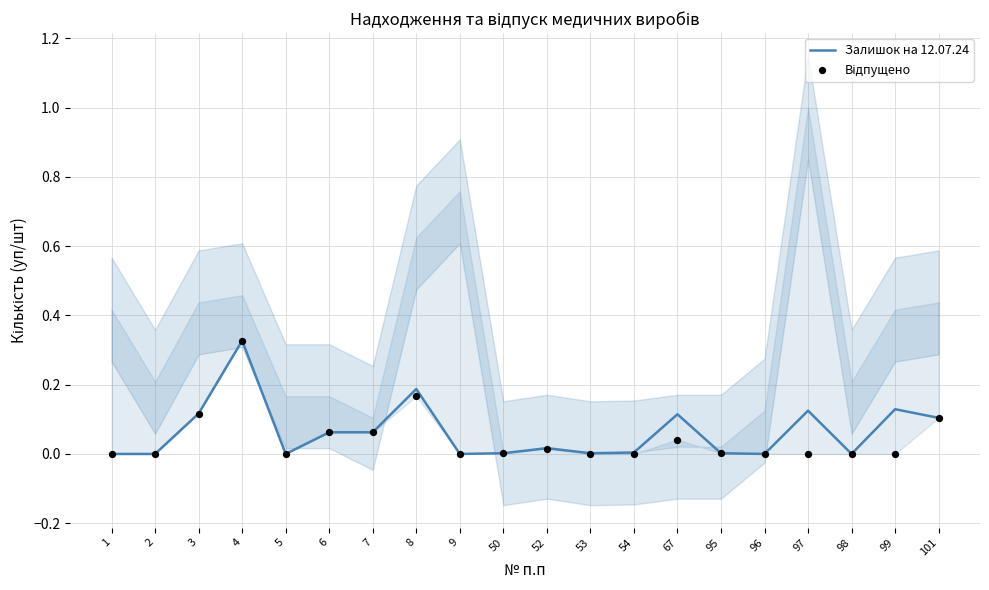

What are all the series names shown in the legend?

Залишок на 12.07.24, Відпущено